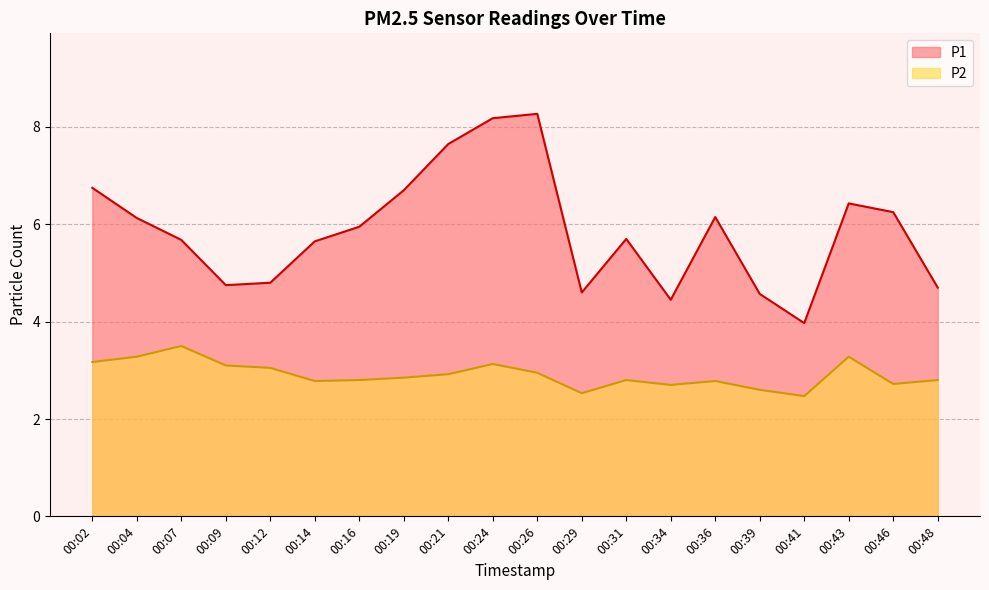

What is the total value across all series at 00:09?

7.8